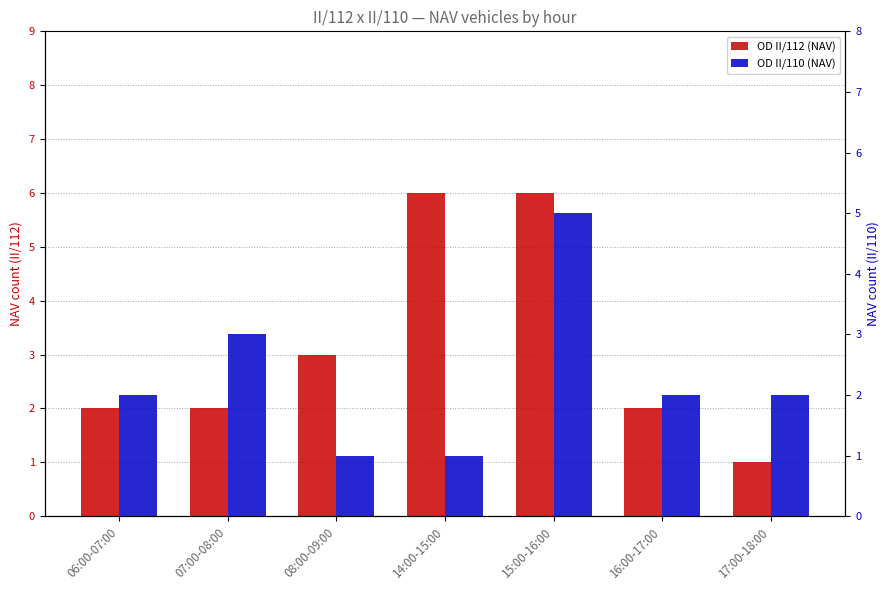

Which series has the largest range (max minus min)?

OD II/112 (NAV)